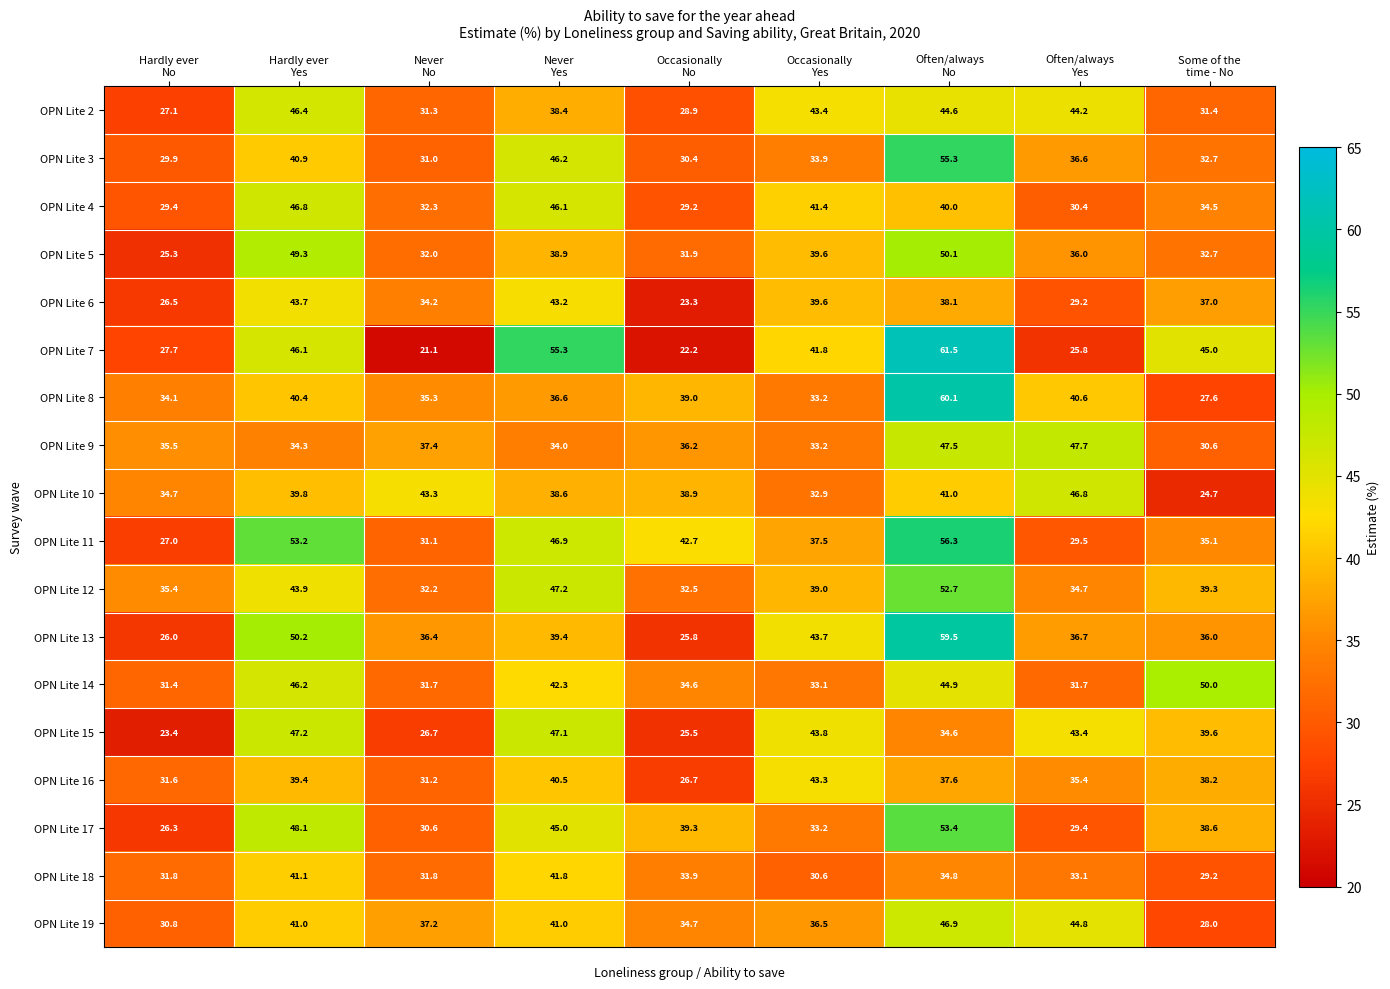

Which series has the widest spread of values?

OPN Lite 7